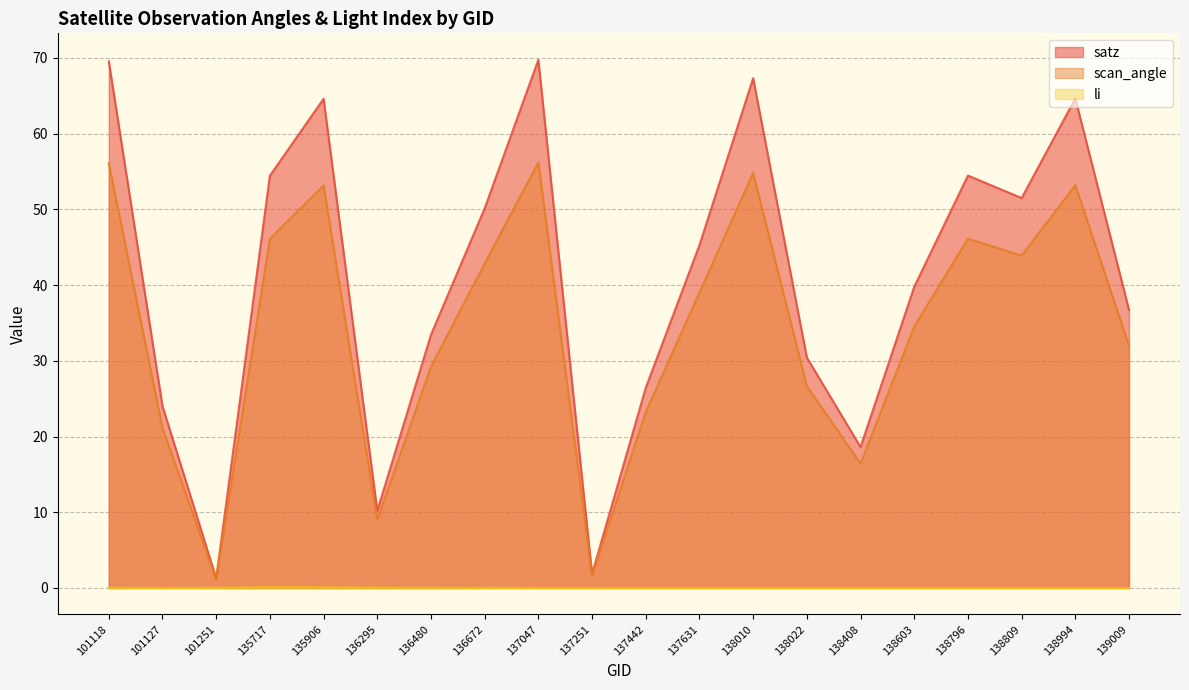

True or false: li has more than 1 points higher than both neighbors.

False